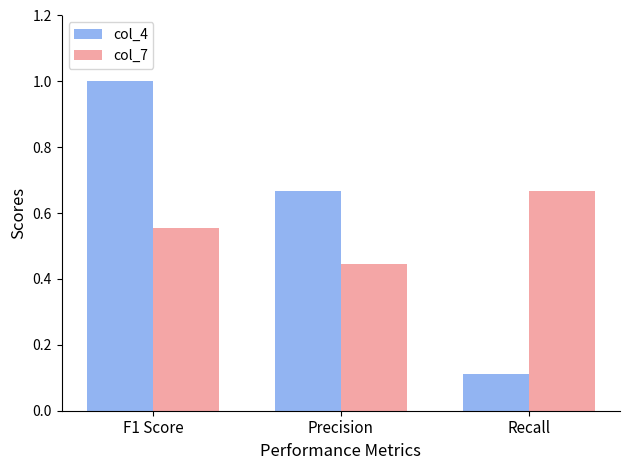

The value of col_4 at F1 Score is 1.0. True or false?

True